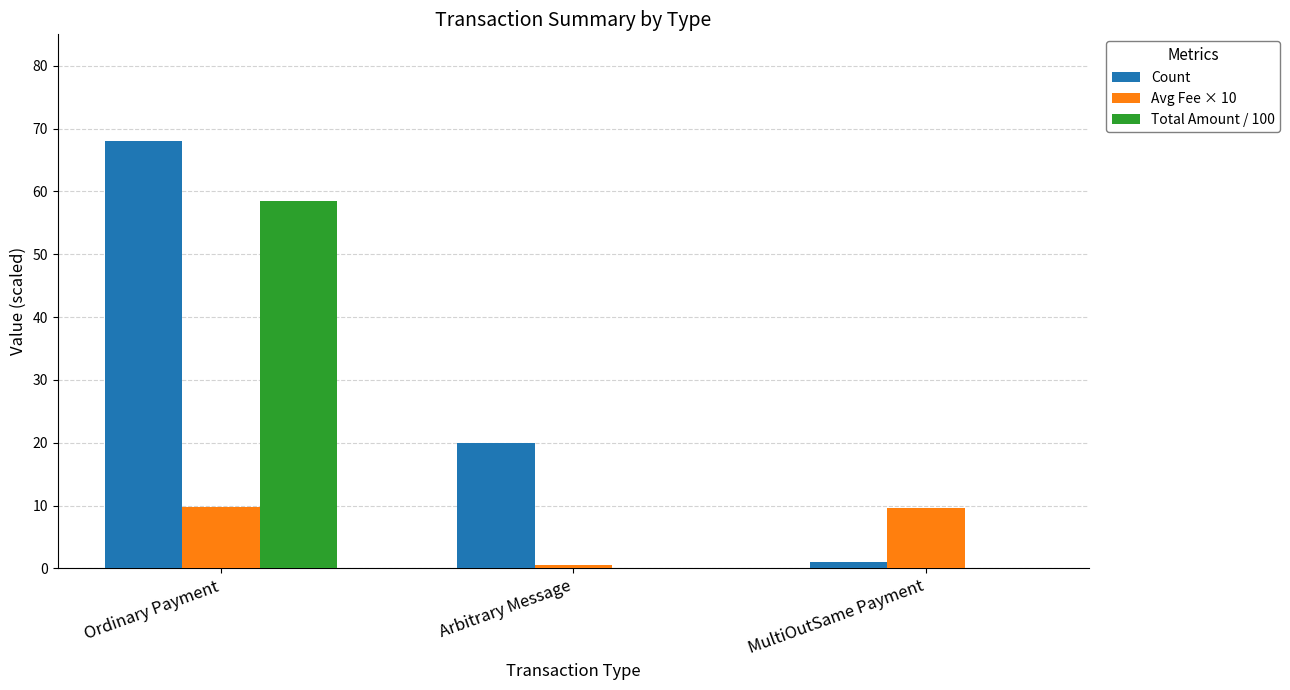

The value of Total Amount / 100 at MultiOutSame Payment is 0.0. True or false?

True